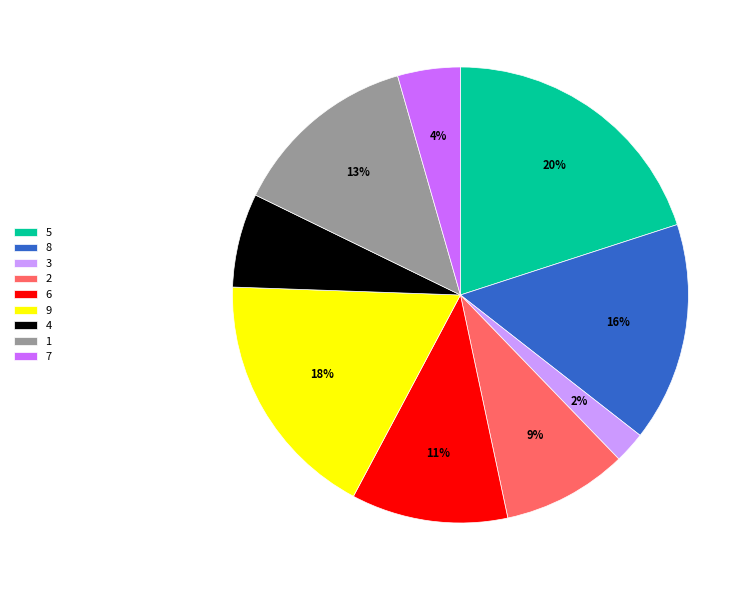

Count the number of slices in the pie.

9